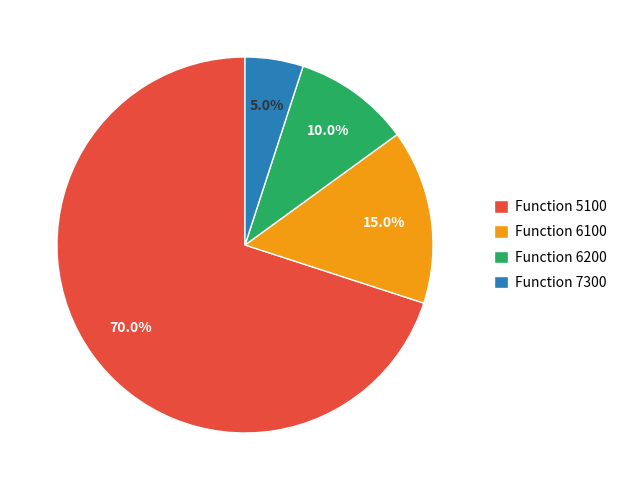

Which has a higher value, Function 7300 or Function 5100?

Function 5100